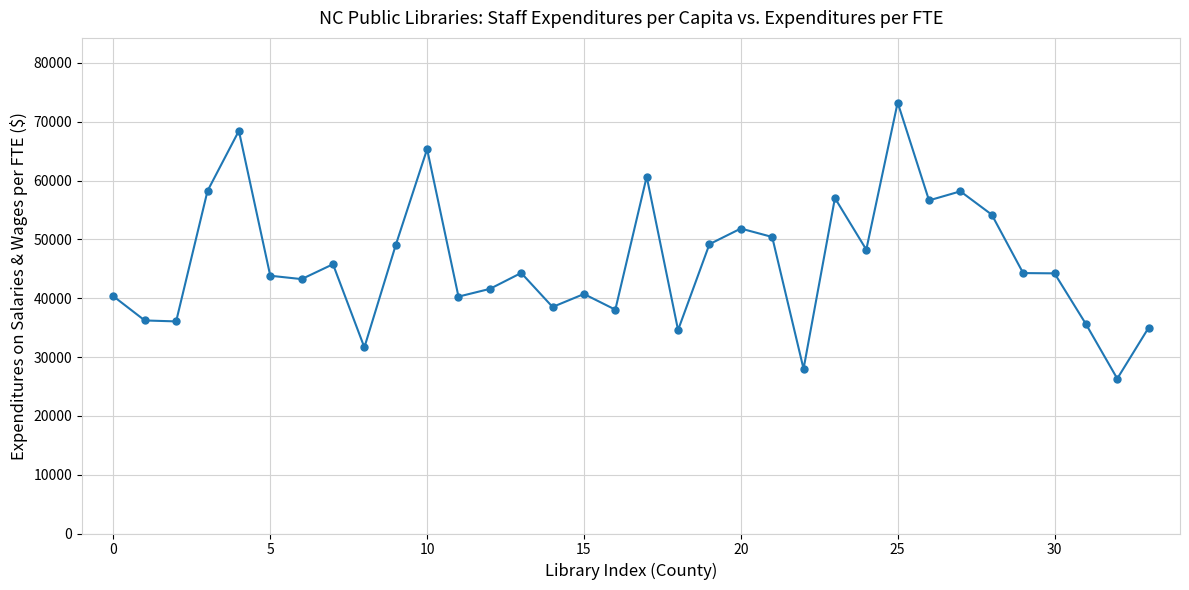

What is the minimum value shown in the chart?

26325.2